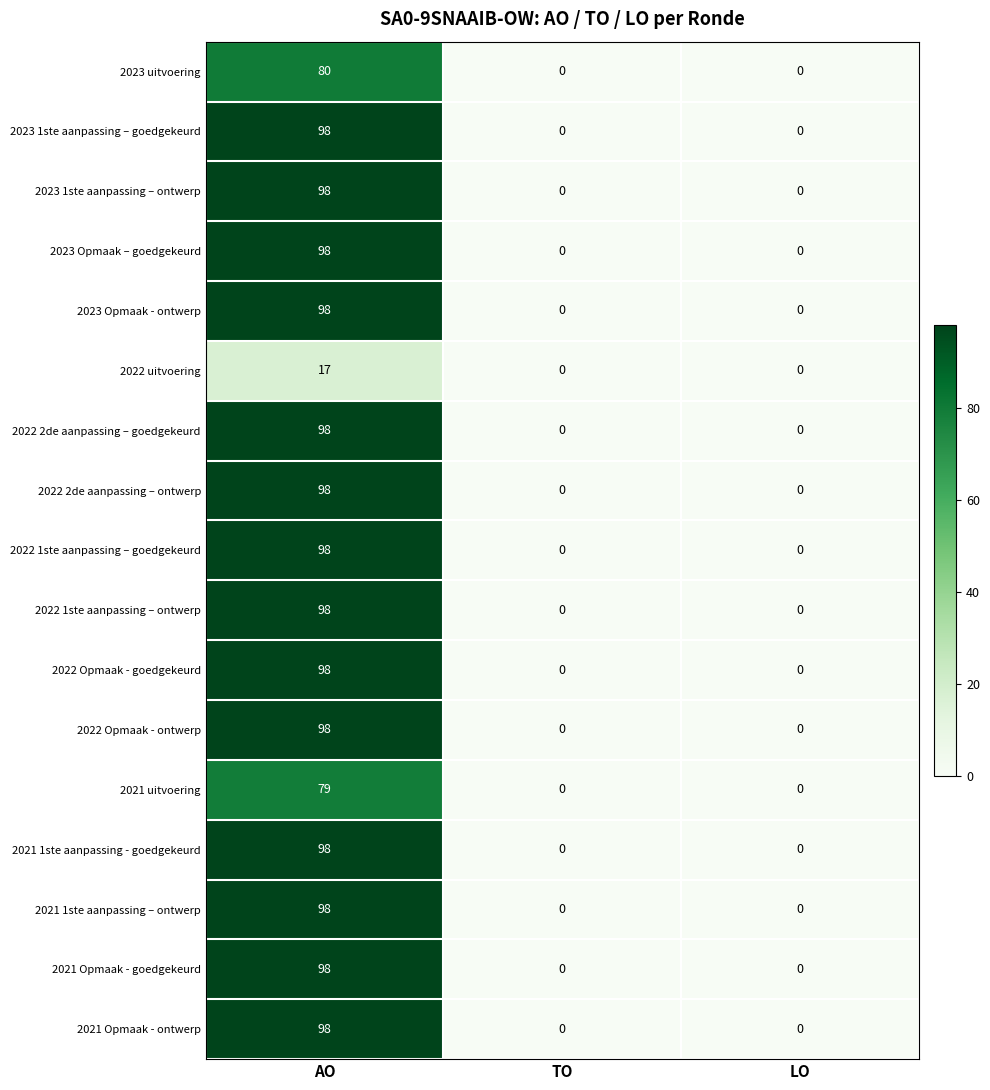

What is the maximum value shown in the chart?

98